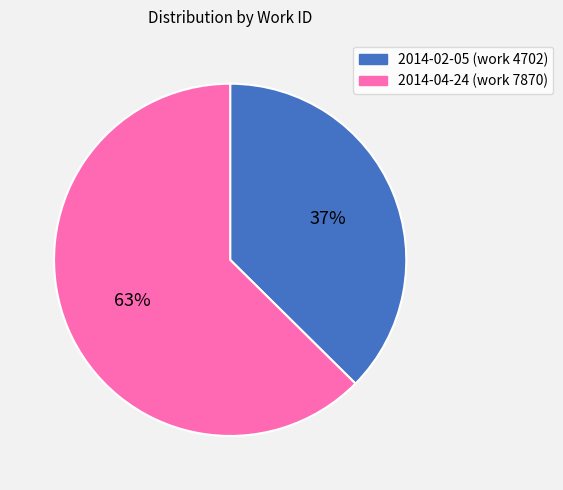

Which slice is the largest?

2014-04-24 (work 7870)